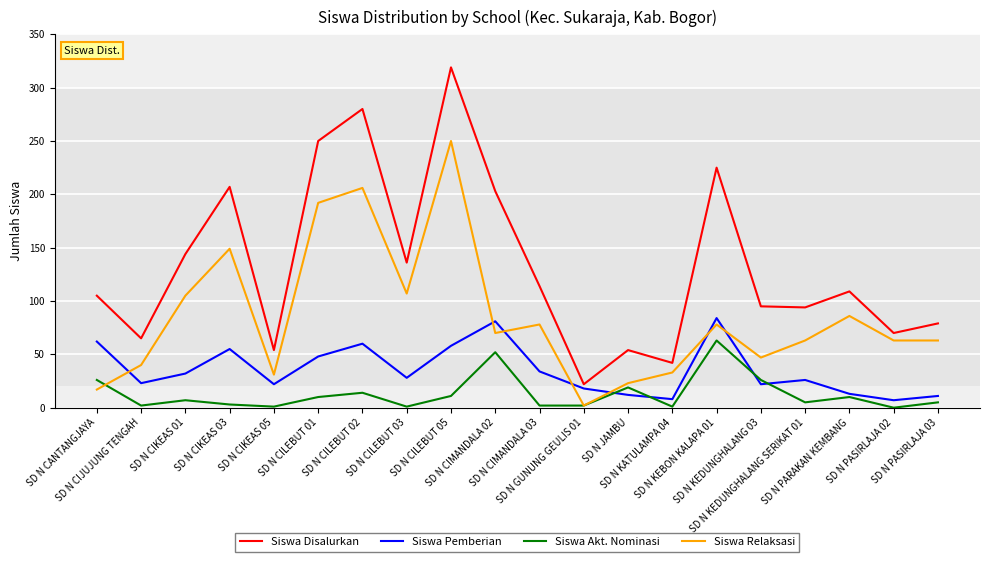

Which series has the largest total across all categories?

Siswa Disalurkan